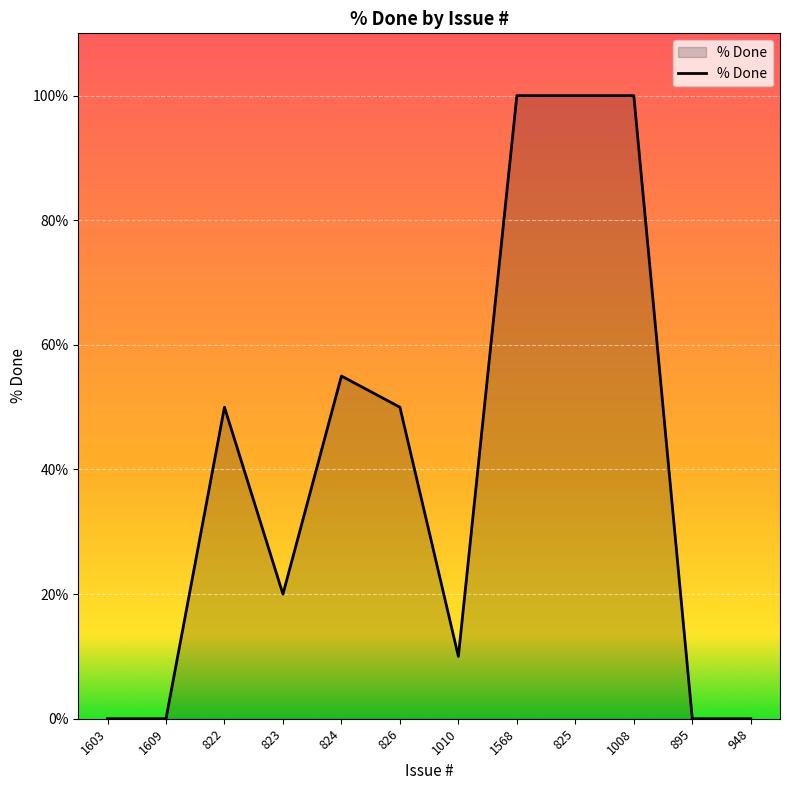

The chart shows a value of 17 at 1010. True or false?

False